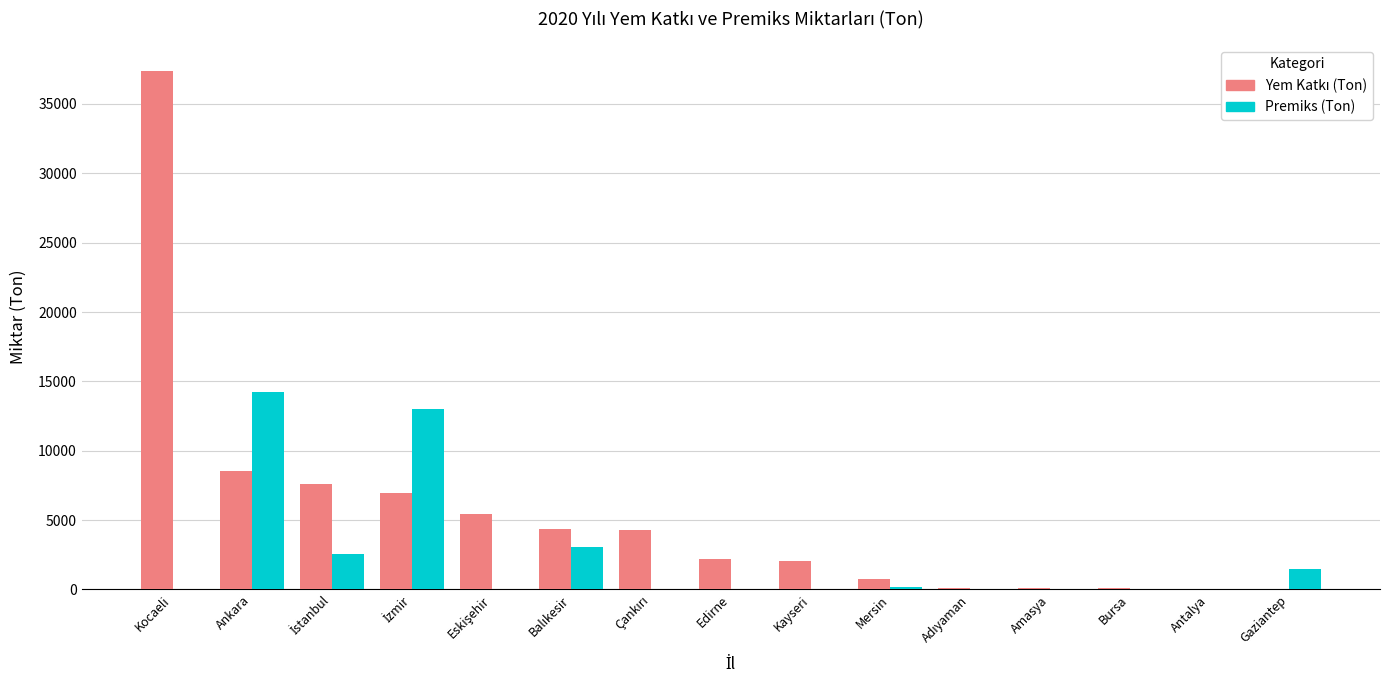

Which label corresponds to the largest value in the chart?

Kocaeli